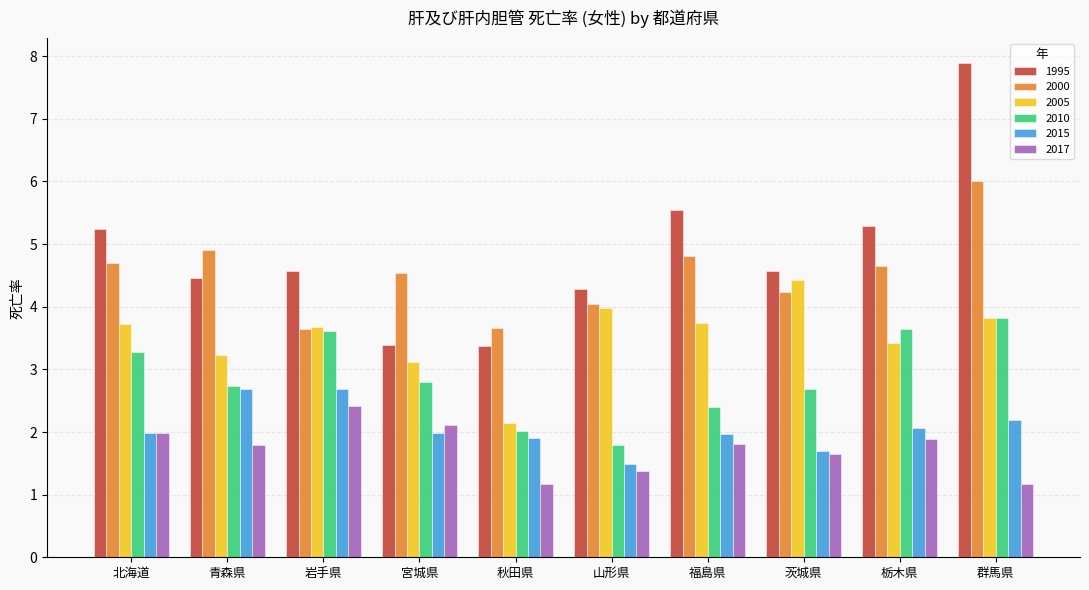

What is the label of the 10th bar from the right?

北海道